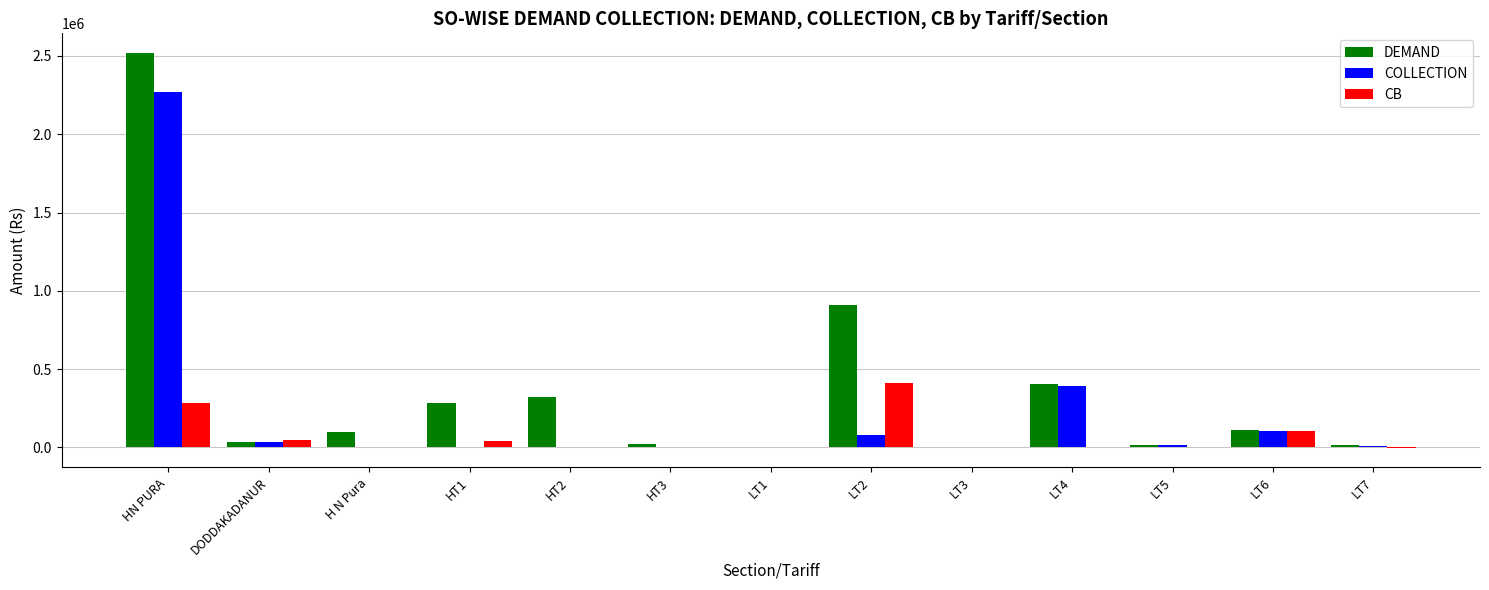

What is the maximum value for DEMAND?

2518446.0